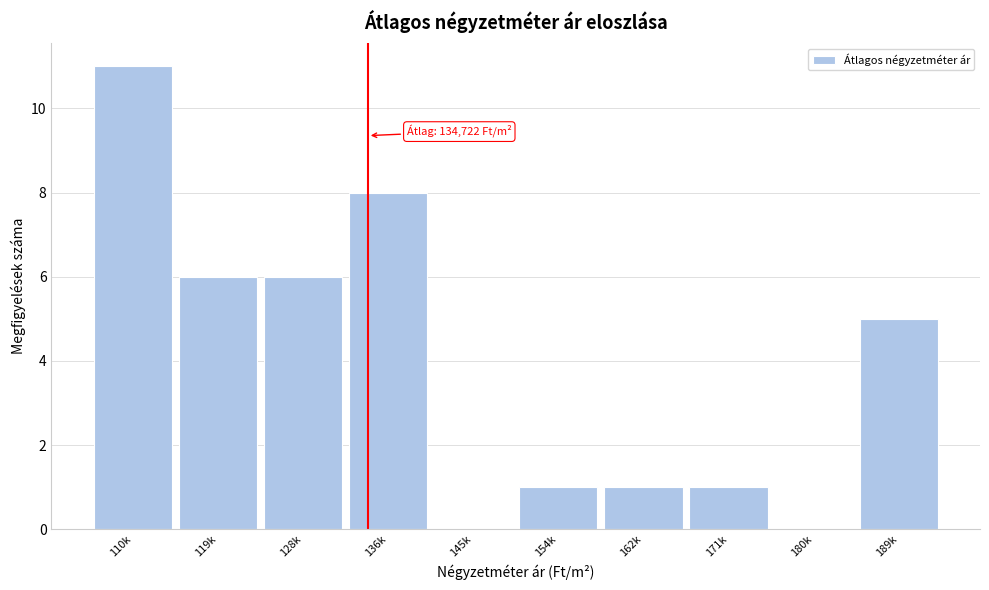

Reading left to right, extract all data points from this chart.

110k=11	119k=6	128k=6	136k=8	145k=0	154k=1	162k=1	171k=1	180k=0	189k=5